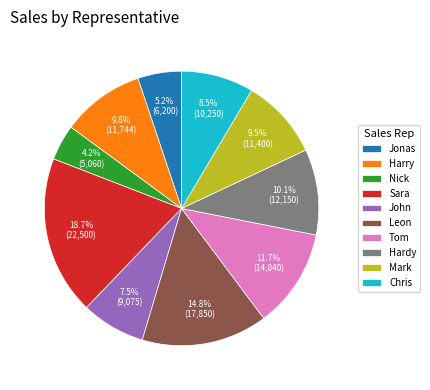

How many slices are in this pie chart?

10